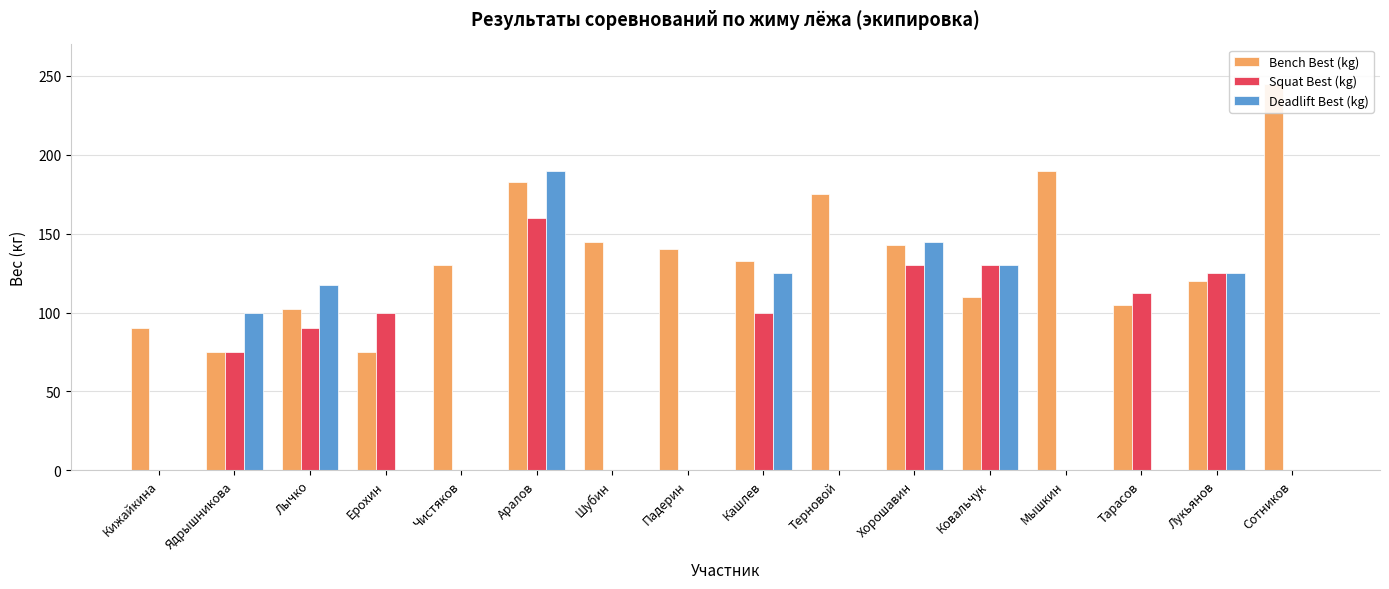

At Лукьянов, list the series in order from largest to smallest.

Squat Best (kg), Deadlift Best (kg), Bench Best (kg)